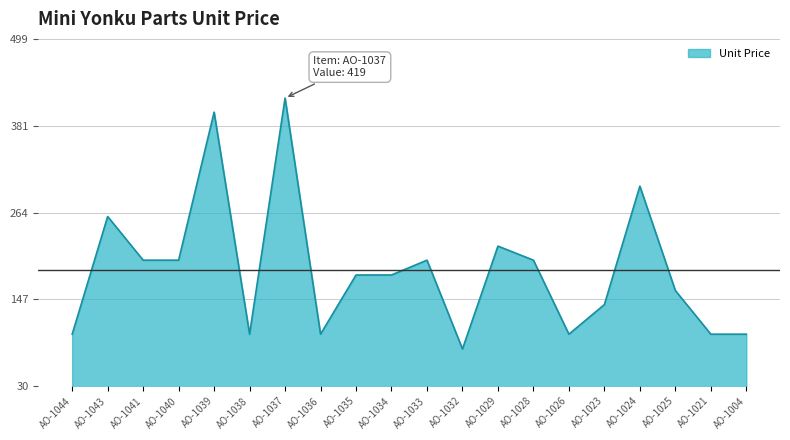

How many lines are shown in the chart?

1